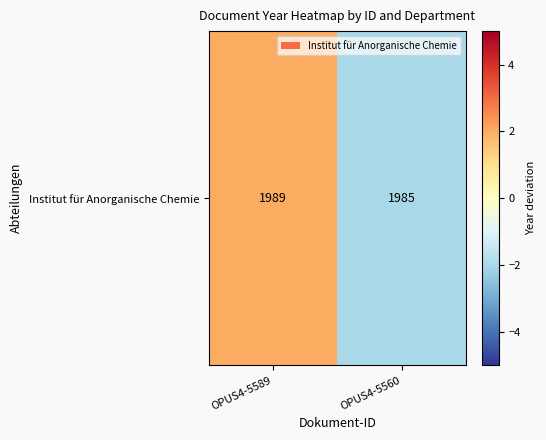

True or false: the data shows -1 at OPUS4-5560.

False